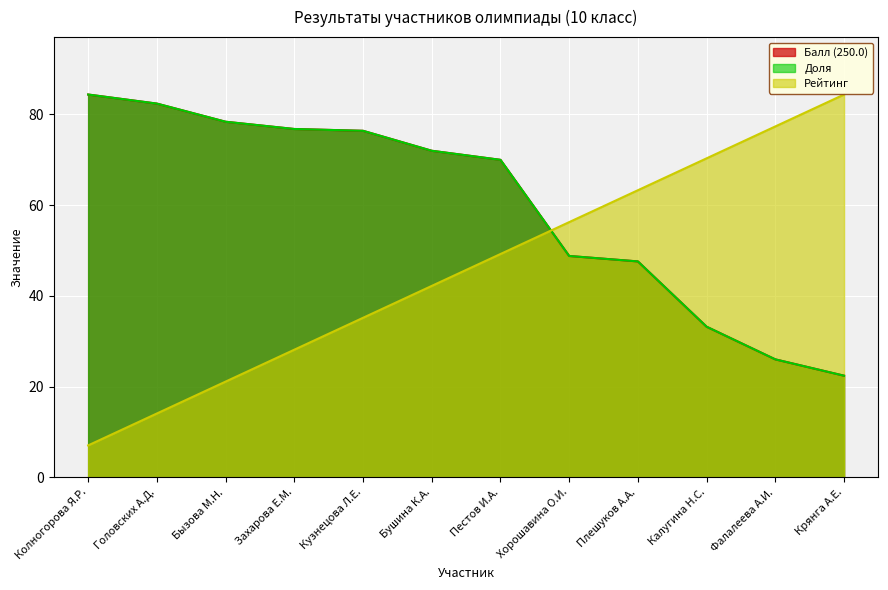

What is the label of the 5th point from the right?

Хорошавина О.И.